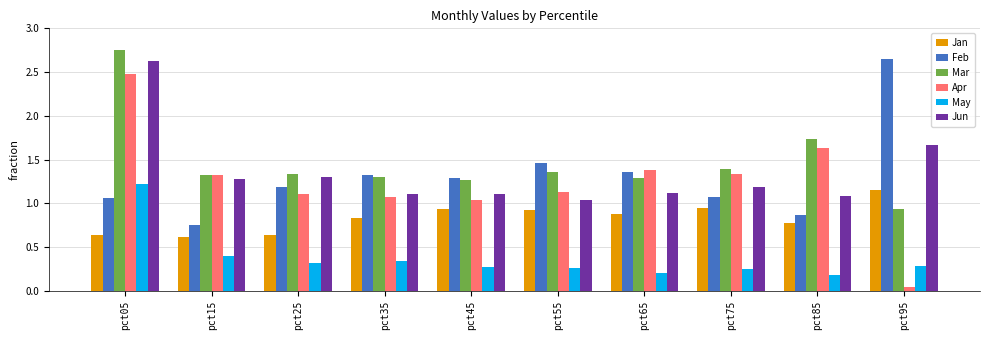

Is the value of Jan at pct45 greater than the value of Apr at pct45?

No